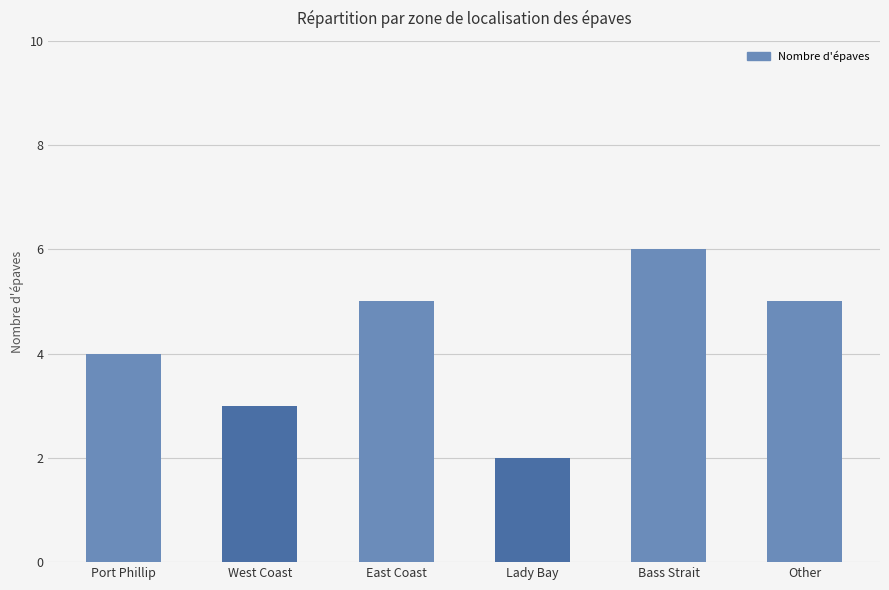

What is the value of the 4th bar from the left?

2